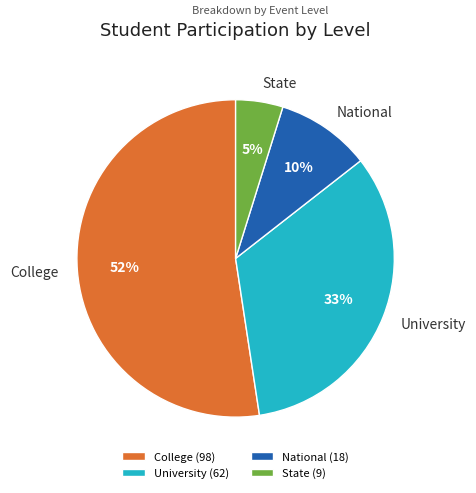

What is the smallest slice in the pie chart?

State